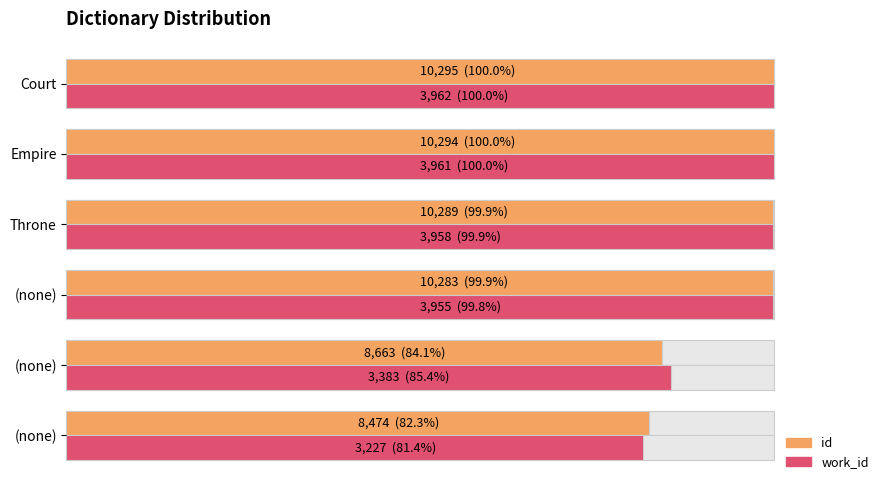

Does the chart contain stacked bars?

No